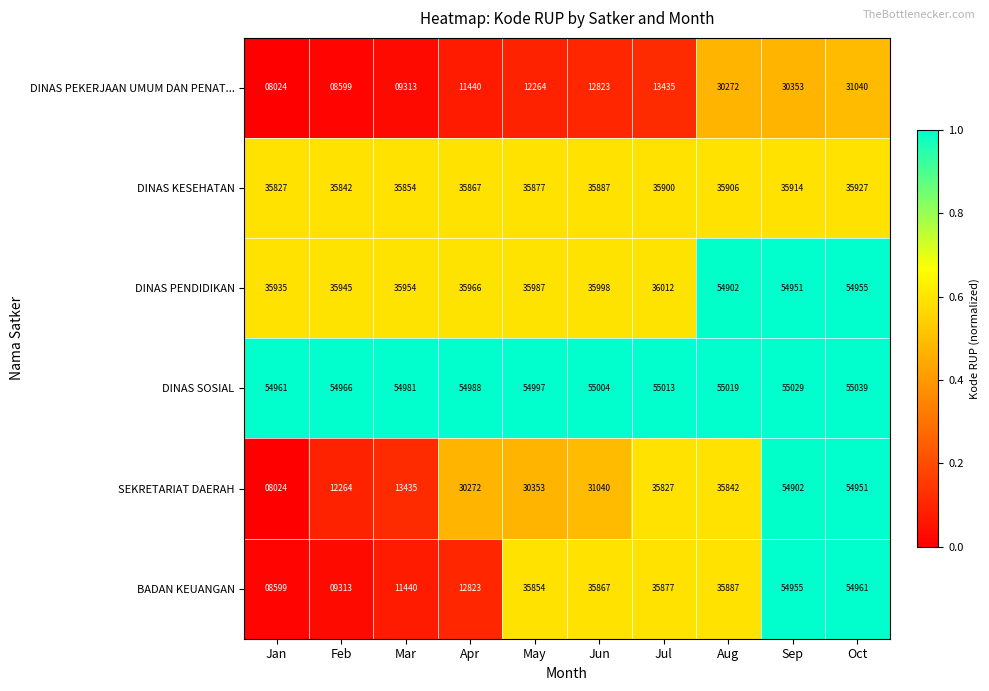

Is it true that DINAS PENDIDIKAN equals 54902 at Aug?

True